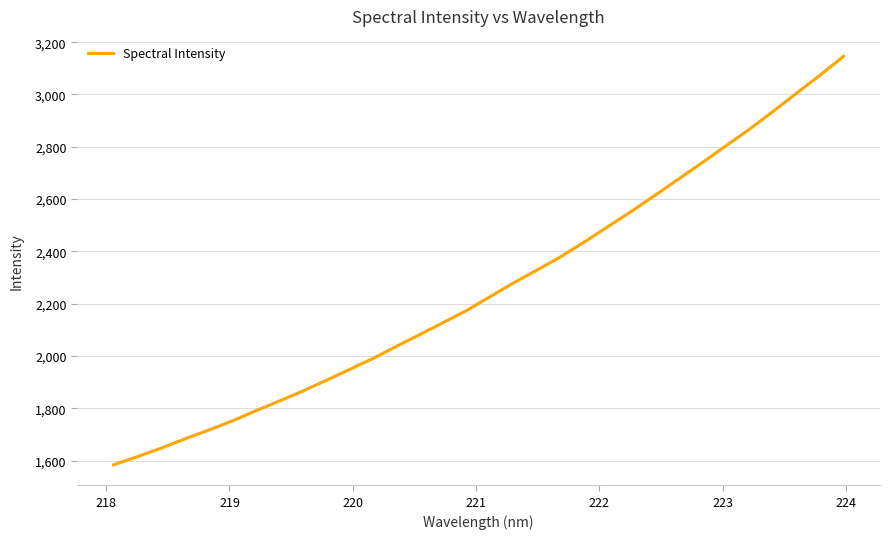

What is the difference between the maximum and minimum values?

1561.8